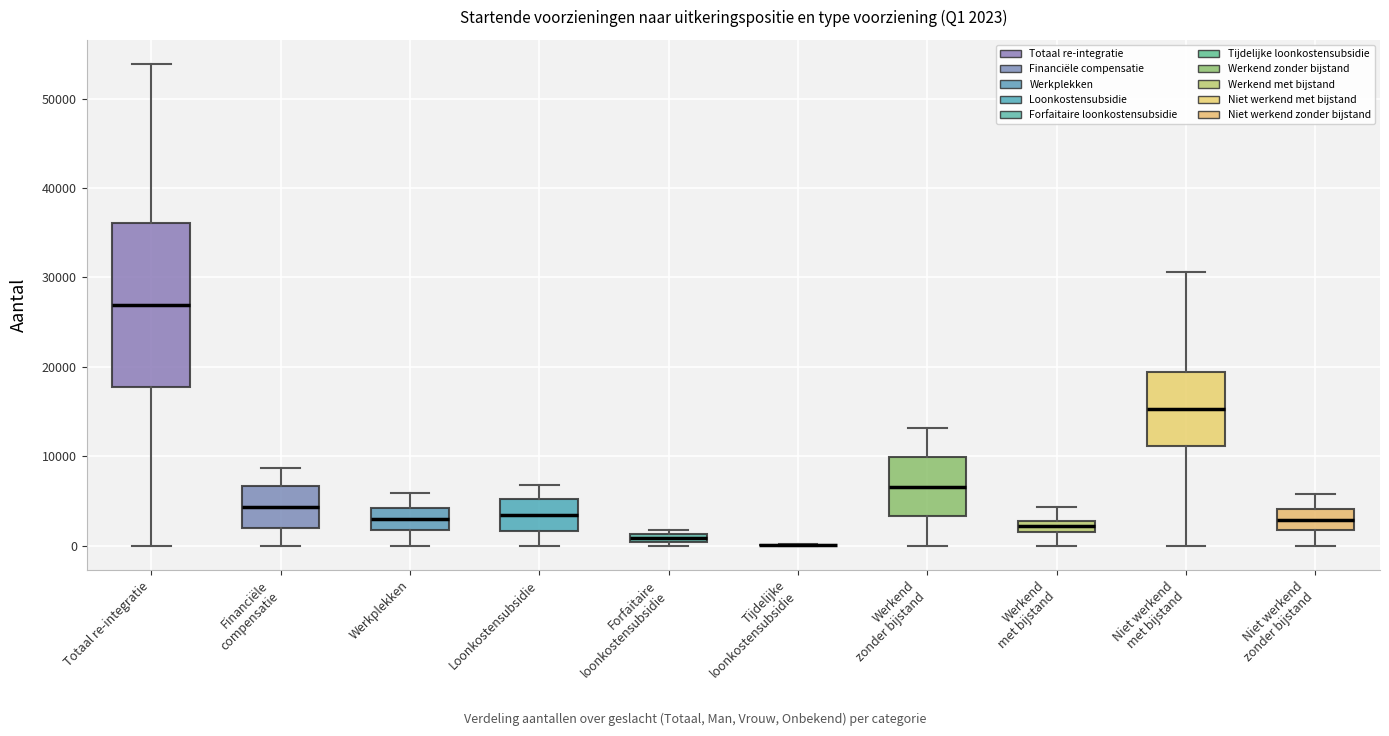

Which box is the tallest, from its lower edge to its upper edge?

Totaal re-integratie